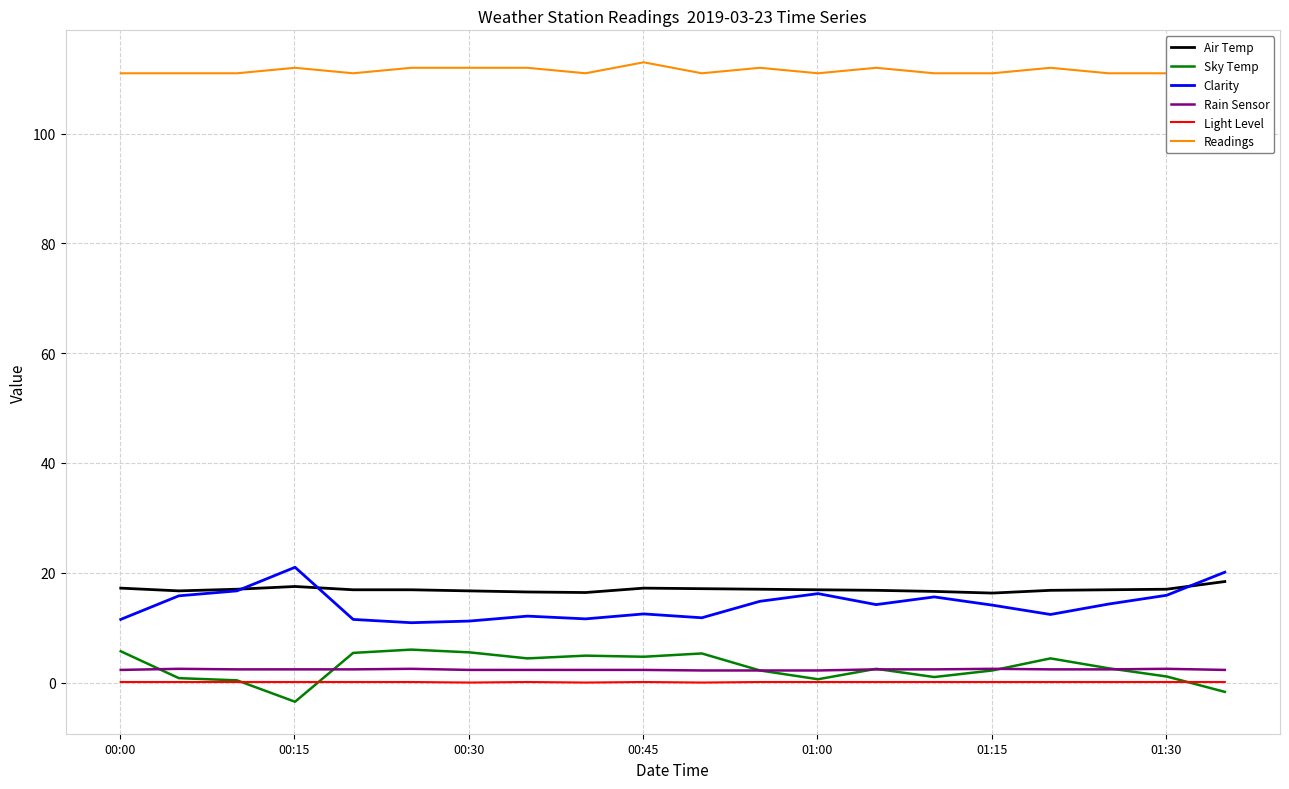

True or false: Rain Sensor and Clarity cross at least once.

False